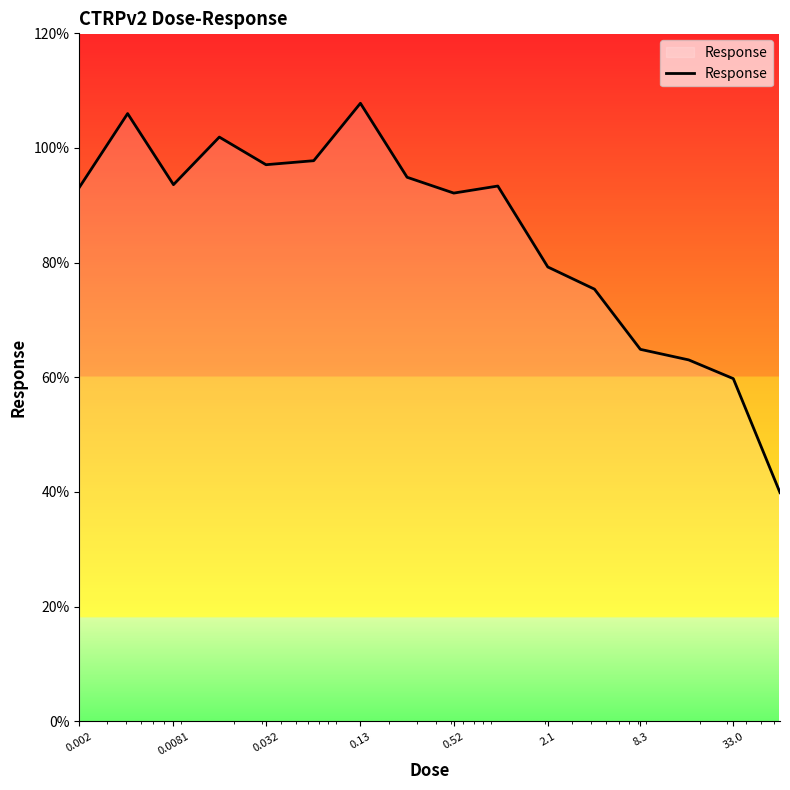

What is the maximum value shown in the chart?

107.8